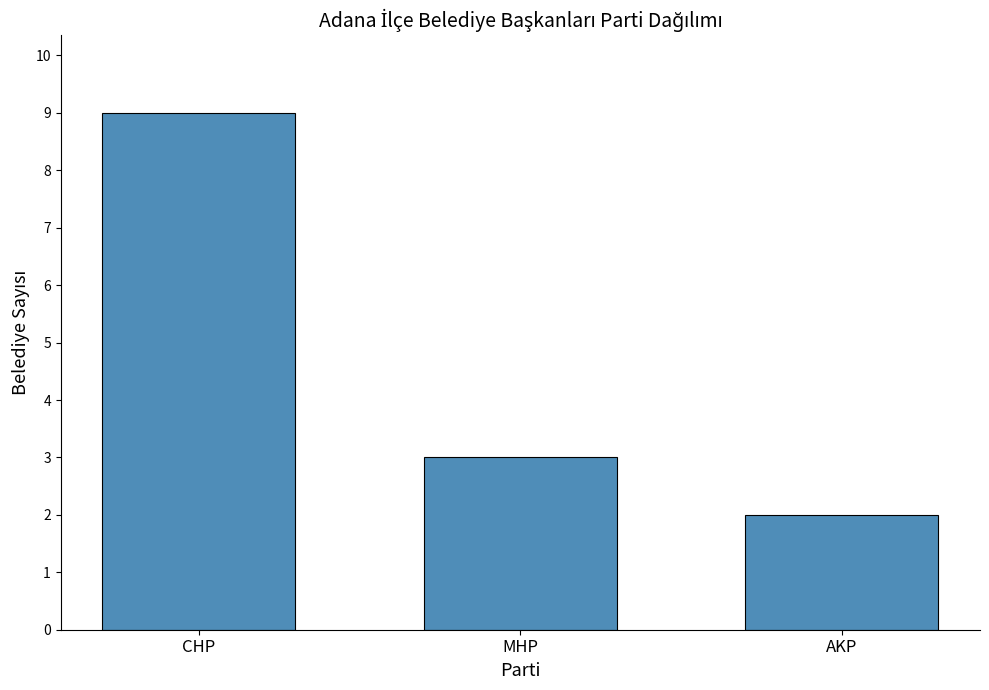

What is the label of the 1st bar from the left?

CHP